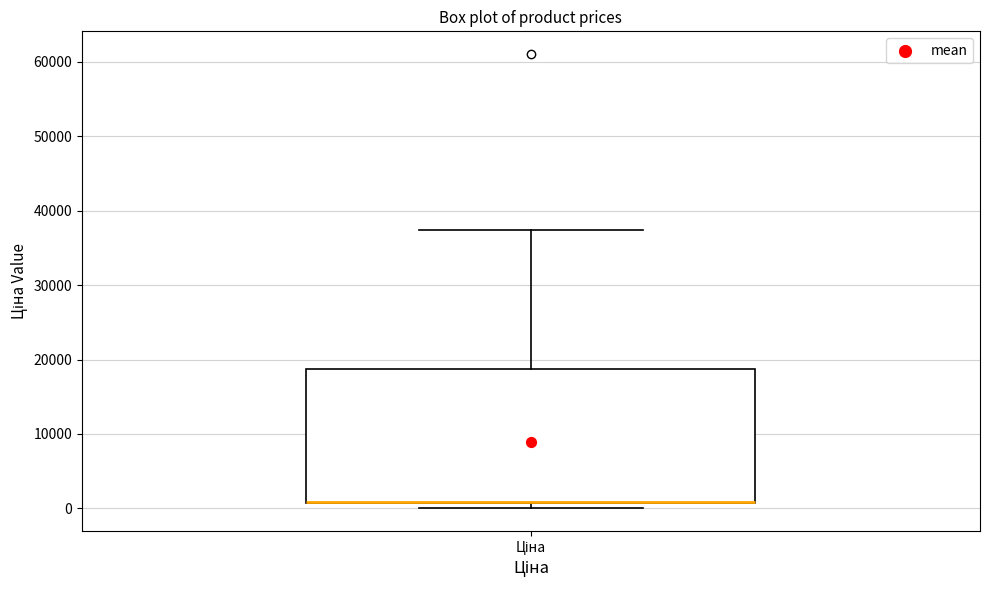

Read this box plot against the y-axis: the position of the median line, the range covered by the box, and the ends of both whiskers. The values are not printed on the chart, so give them approximately, as read against the axis.

median 1000 (drawn on the box's lower edge), box 1000 to 19000, whiskers 0 to 37000